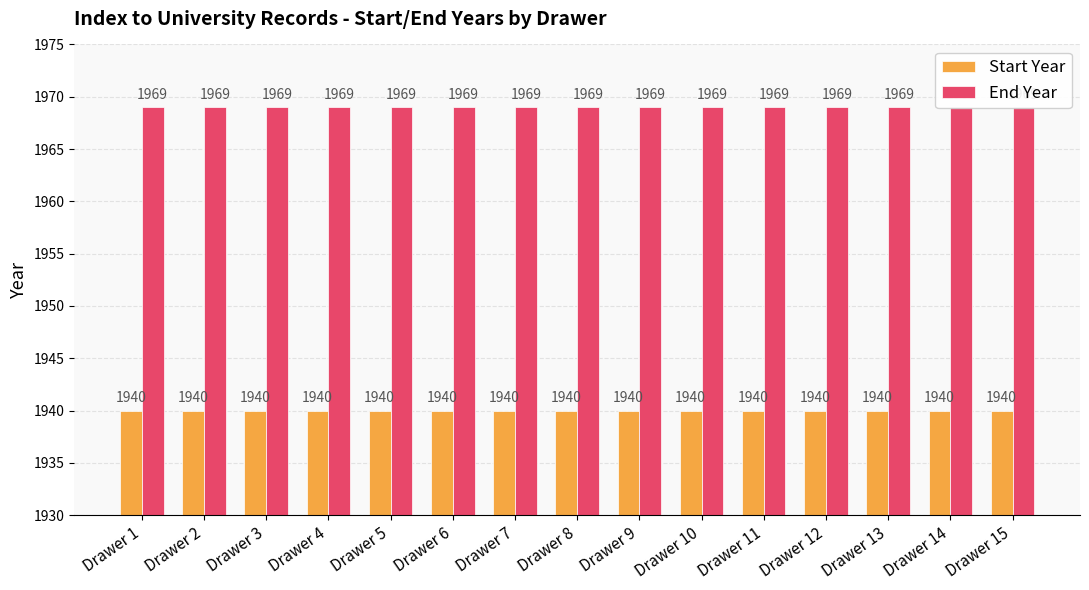

Reading right to left, what are all the values shown in this chart?

Start Year: 1940	1940	1940	1940	1940	1940	1940	1940	1940	1940	1940	1940	1940	1940	1940
End Year: 1969	1969	1969	1969	1969	1969	1969	1969	1969	1969	1969	1969	1969	1969	1969